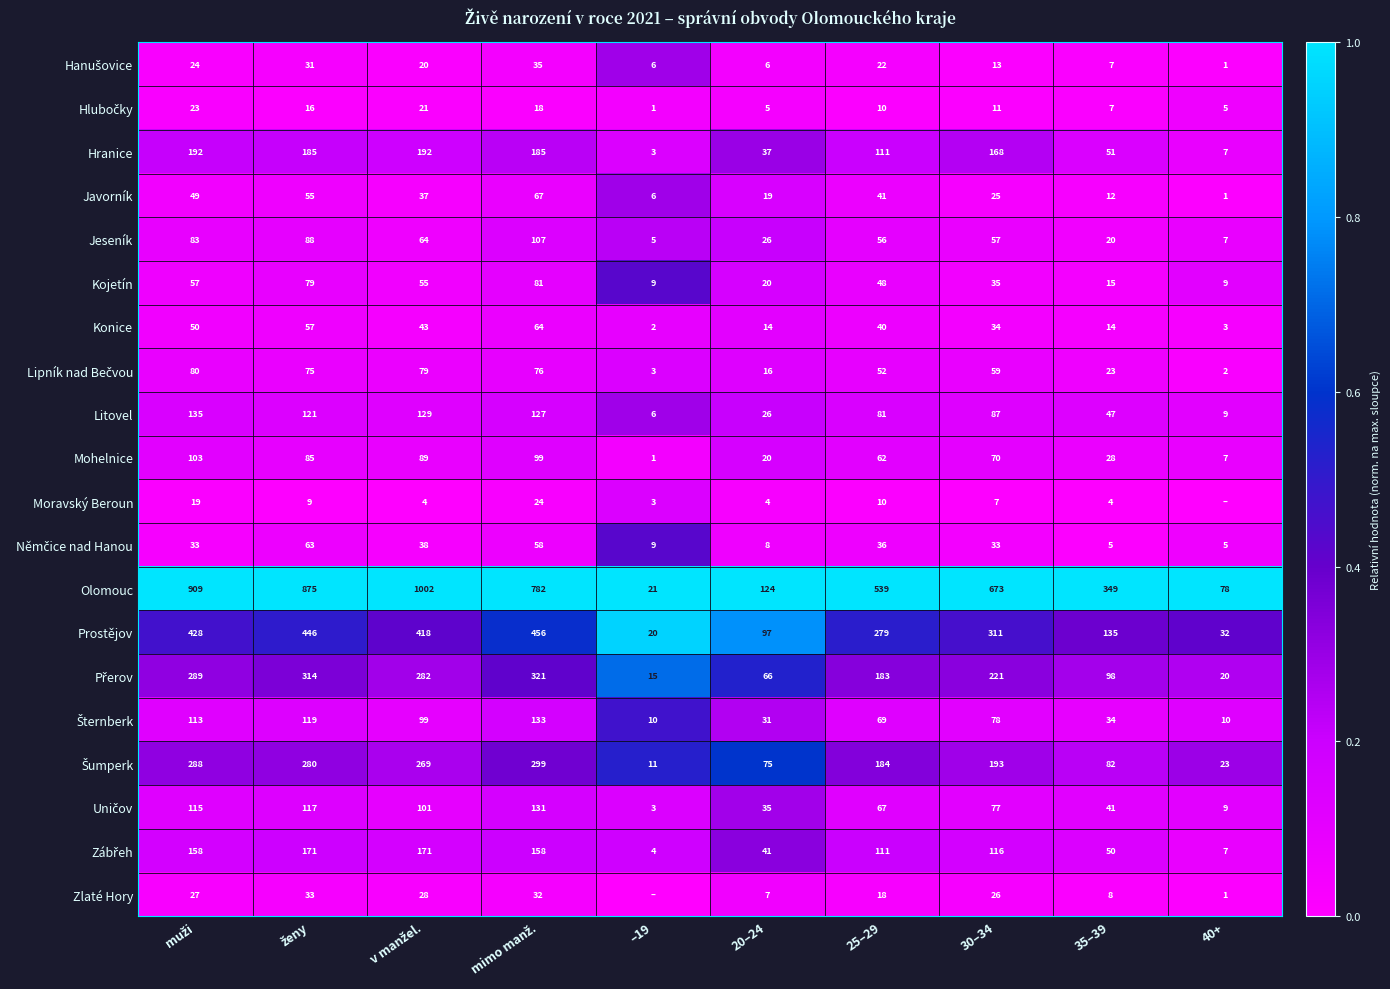

What is the difference between the highest and lowest values at 35–39?

345